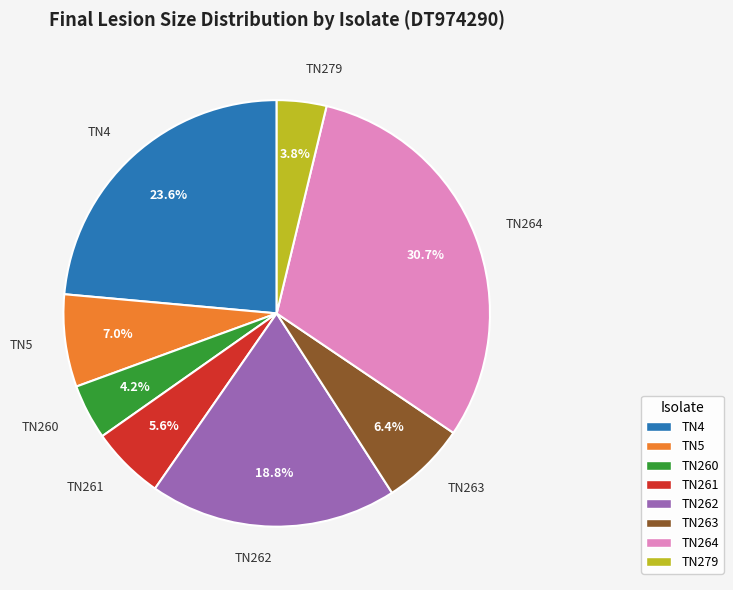

To the nearest percent, what is the average slice percentage?

12%